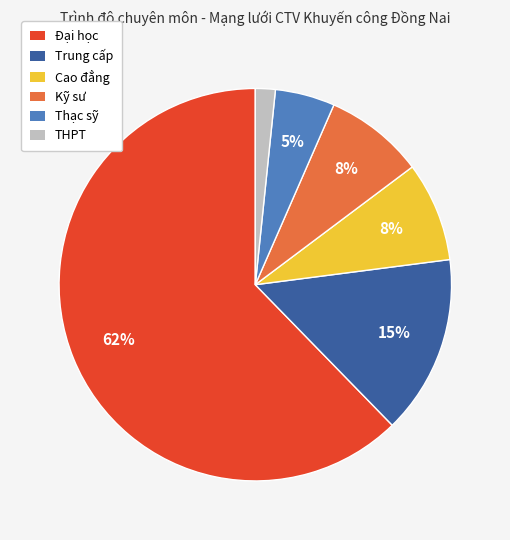

To the nearest percent, what is the average slice percentage?

17%